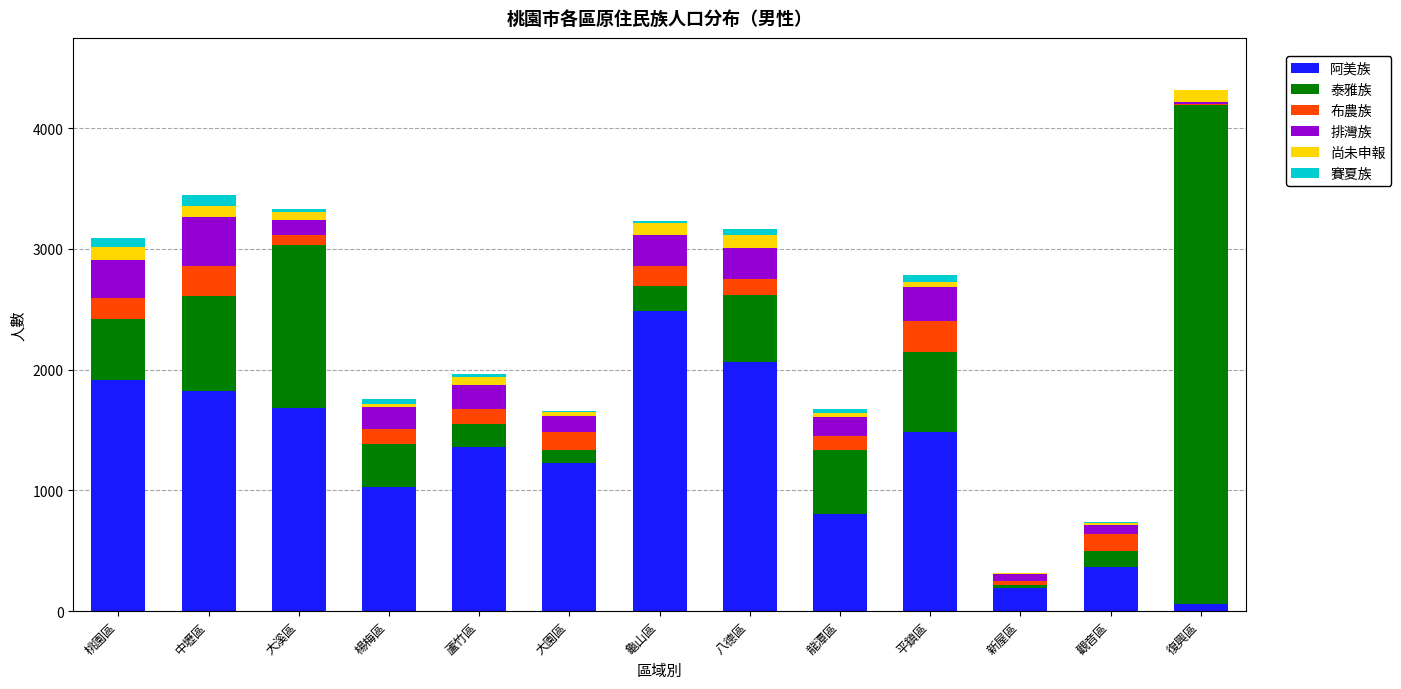

What is the maximum value for 阿美族?

2483